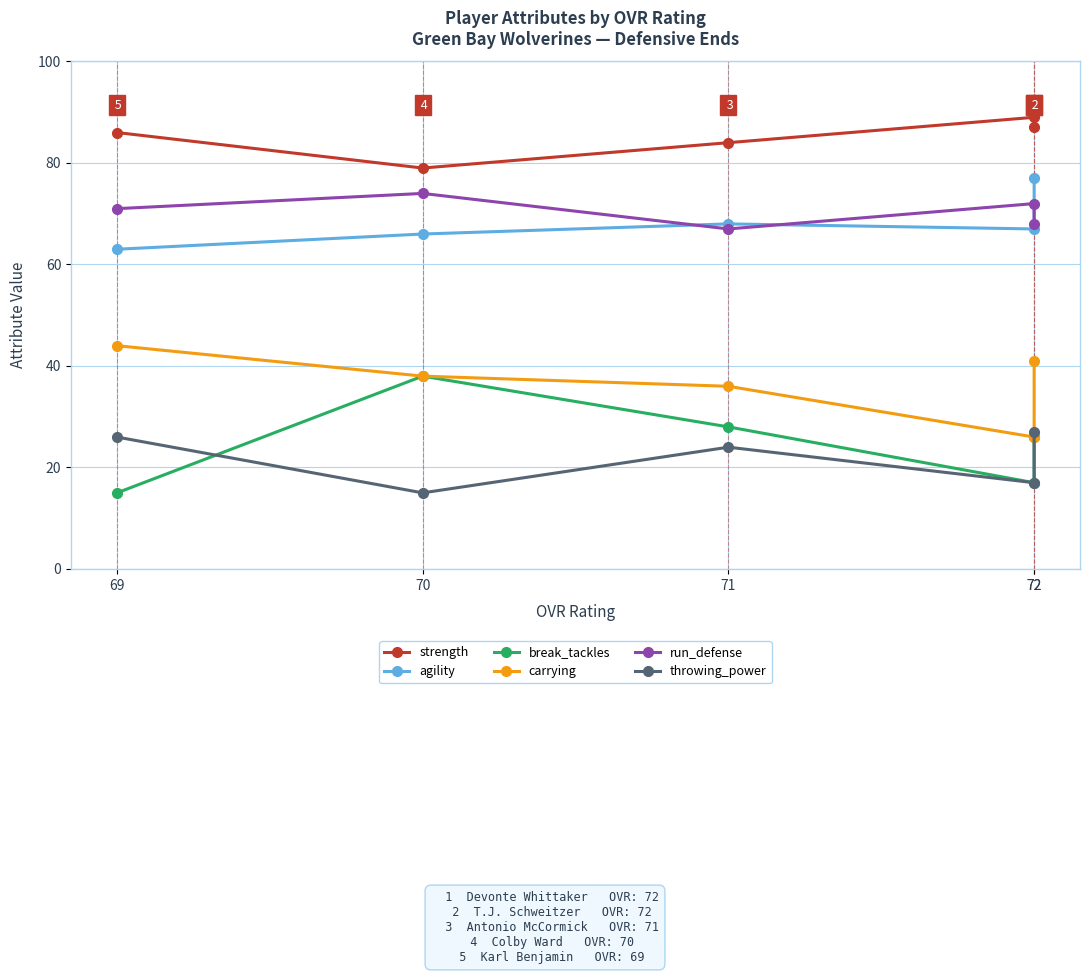

How many data points in carrying are above 38?

2